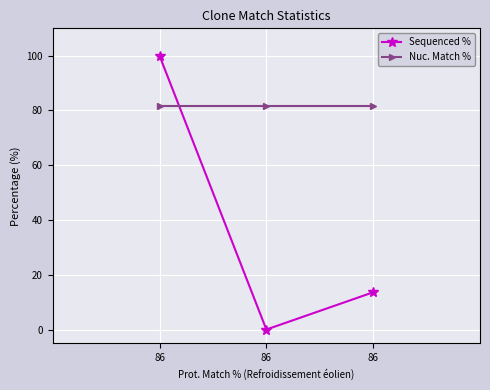

True or false: Nuc. Match % has a value of 50.6 at 86.

False